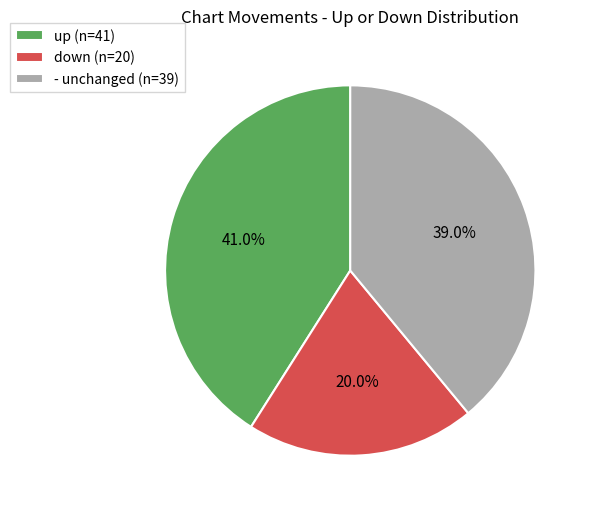

What percentage do up and - together represent?

80.0%